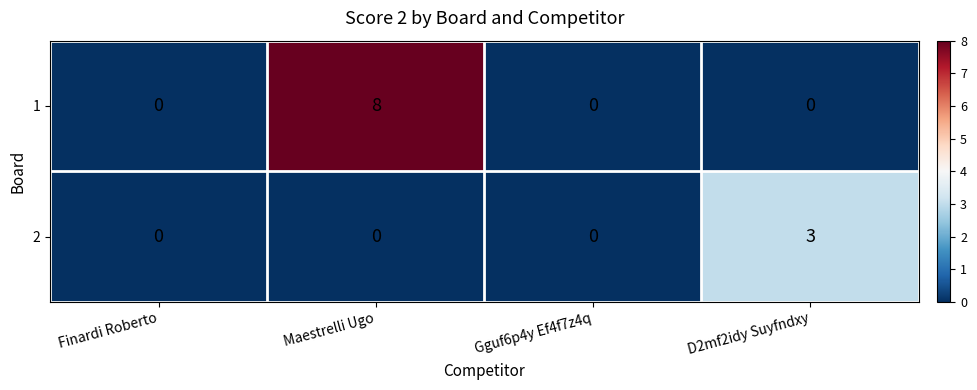

What is the total value across all series at D2mf2idy Suyfndxy?

3